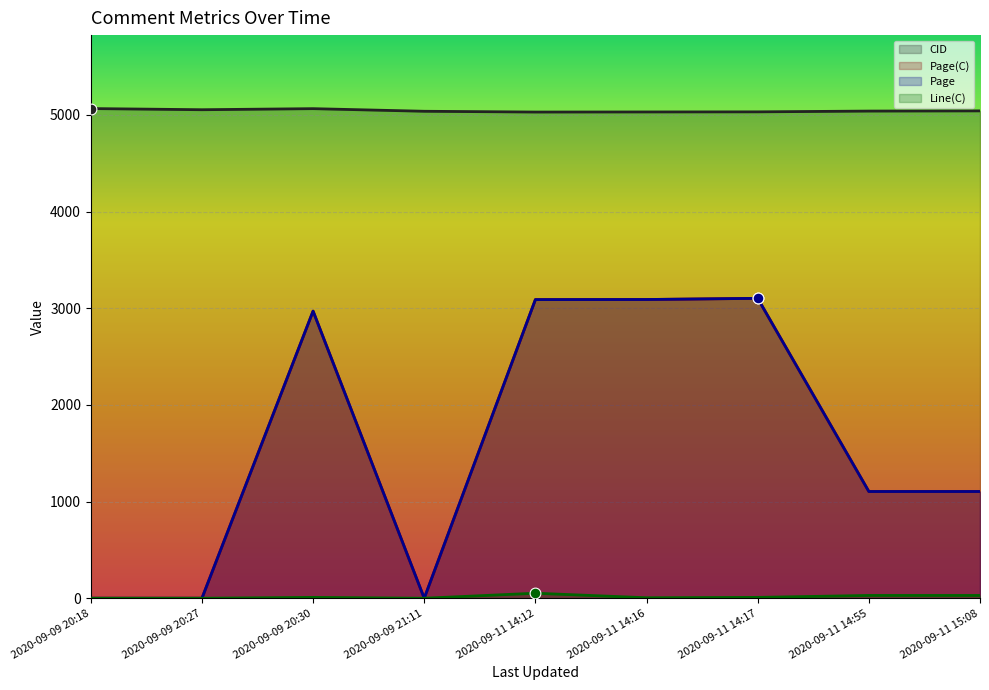

What is the total value across all series at 2020-09-11 14:55?

7276